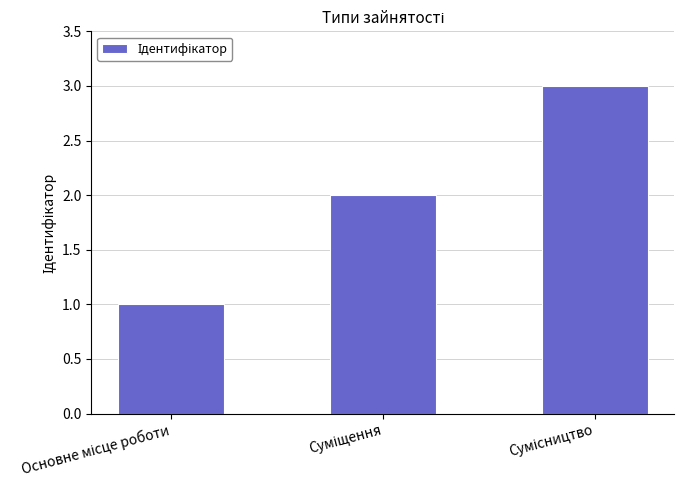

What is the greatest value displayed?

3